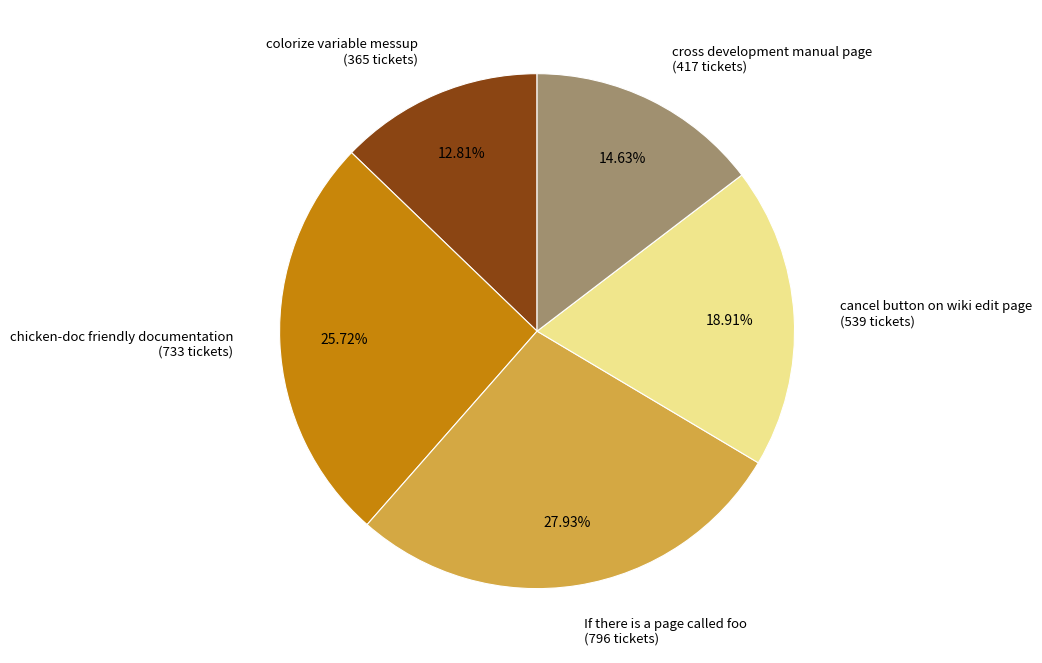

To the nearest percent, what is the difference between the chicken-doc friendly documentation and If there is a page called foo slice percentages?

2%